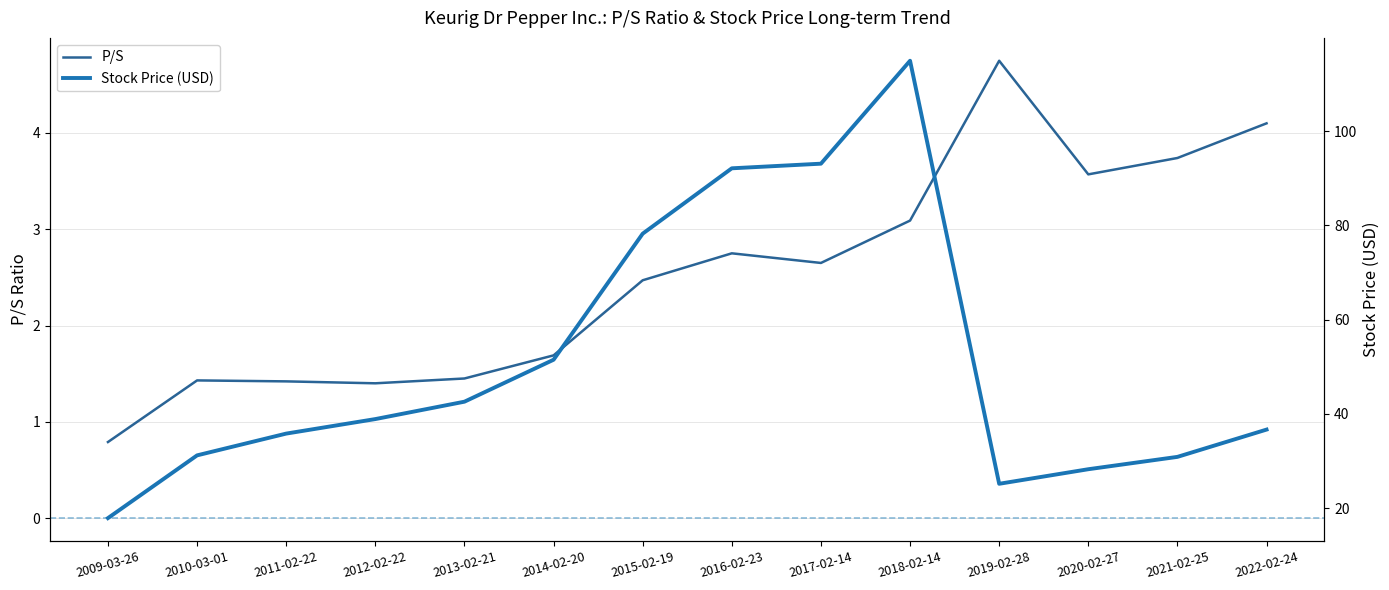

Which has a higher value, 2022-02-24 or 2010-03-01?

2022-02-24